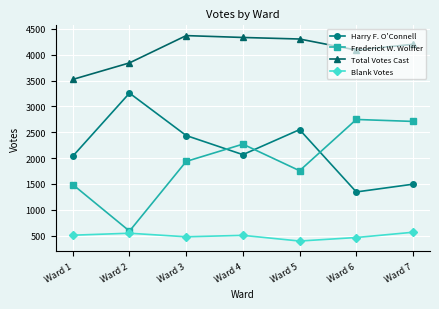

Where is the first local maximum for Harry F. O'Connell?

Ward 2